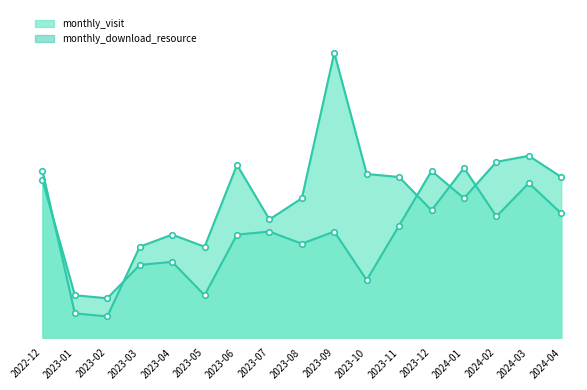

How many lines are shown in the chart?

2